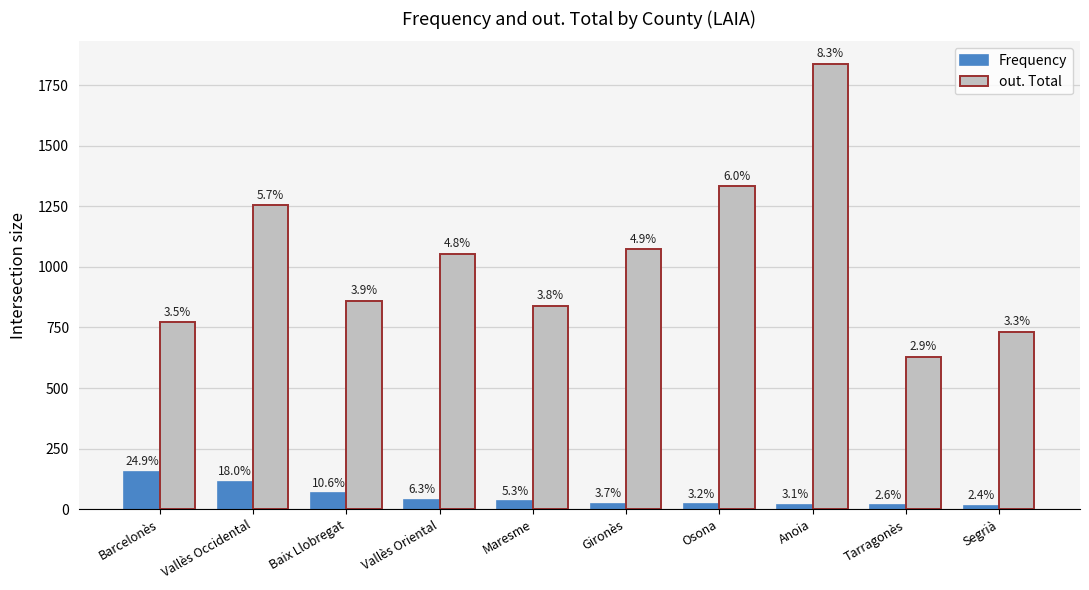

How many bars are there in total?

20